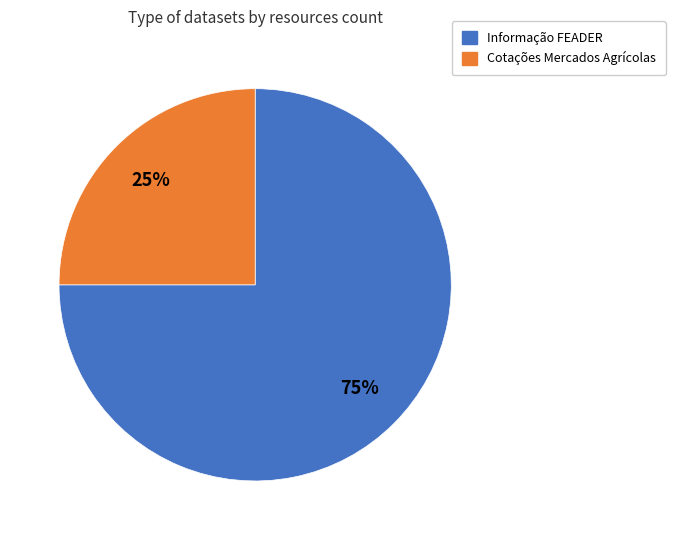

Which category has the smallest portion of the pie?

Cotações Mercados Agrícolas